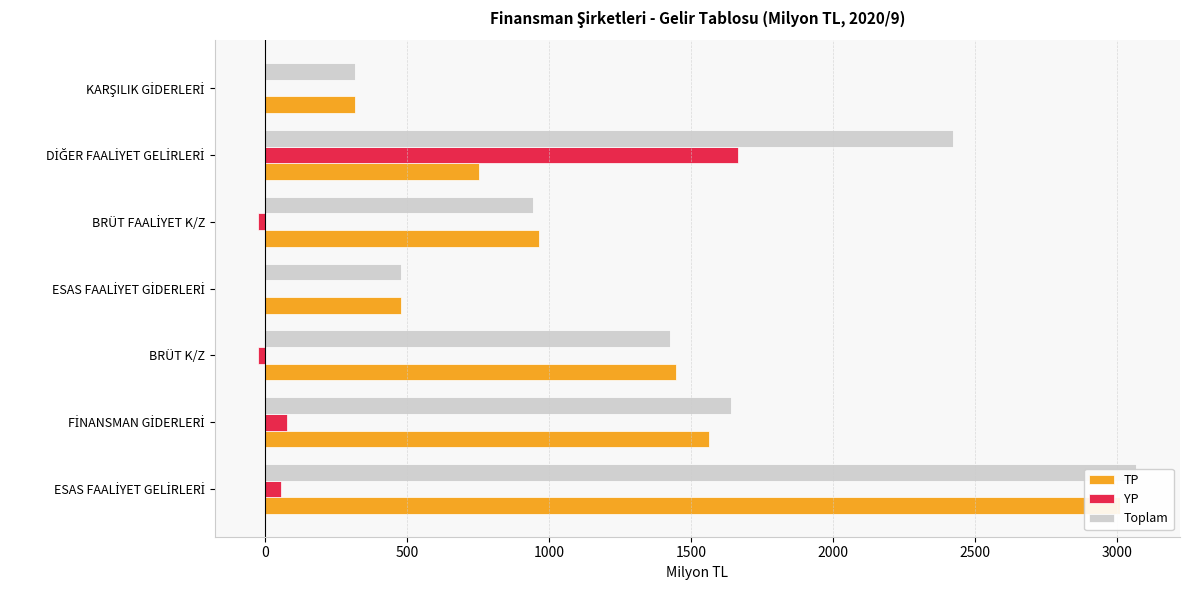

What is the value of the Toplam bar at the 6th from the left?

2421